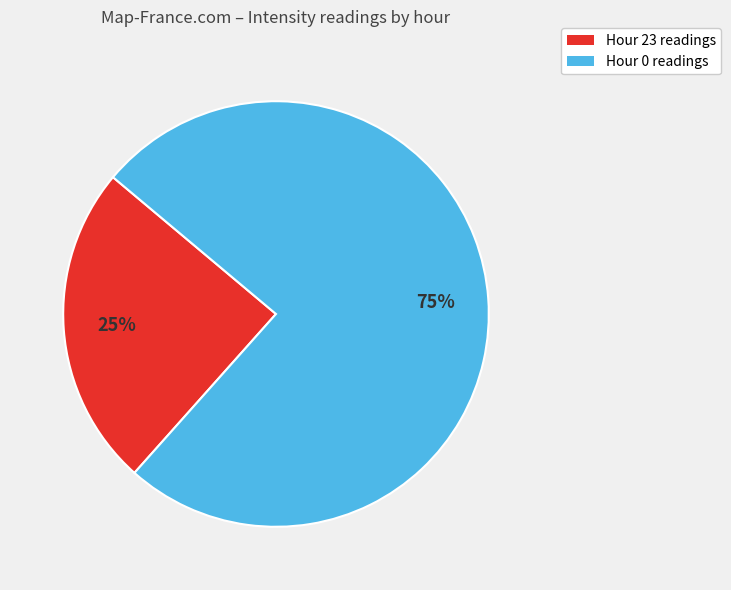

To the nearest percent, what percentage of the pie is Hour 0?

75%